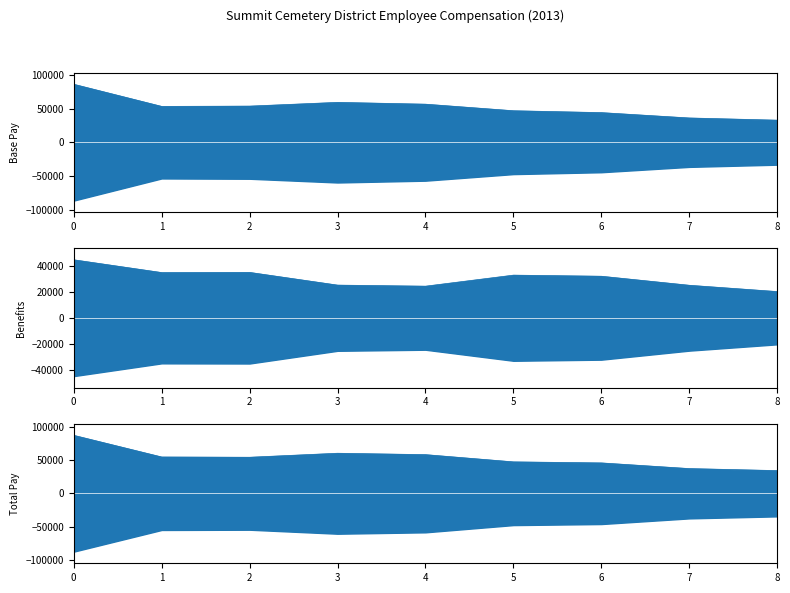

True or false: Benefits upper and Total Pay upper cross at least once.

False